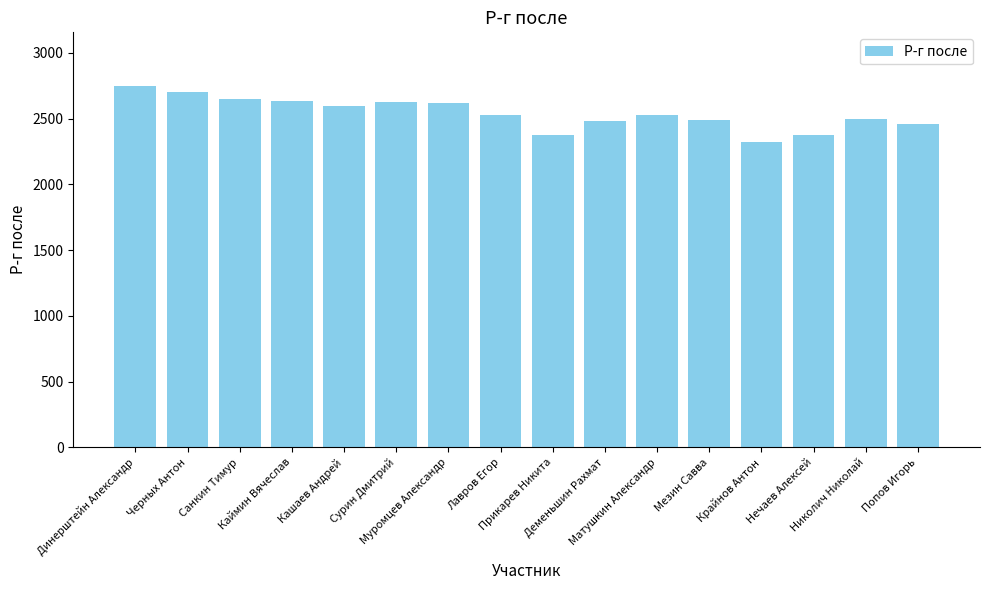

Are the bars horizontal?

No